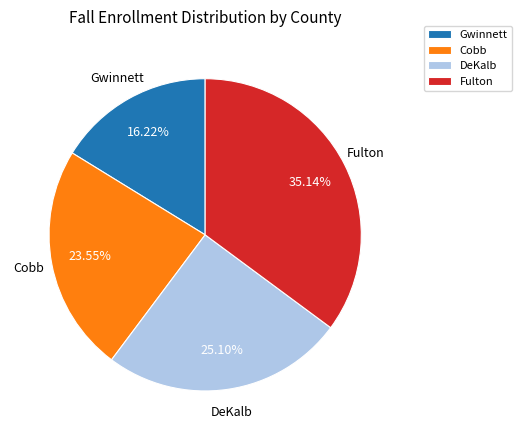

To the nearest percent, what percentage of the pie is Fulton?

35%